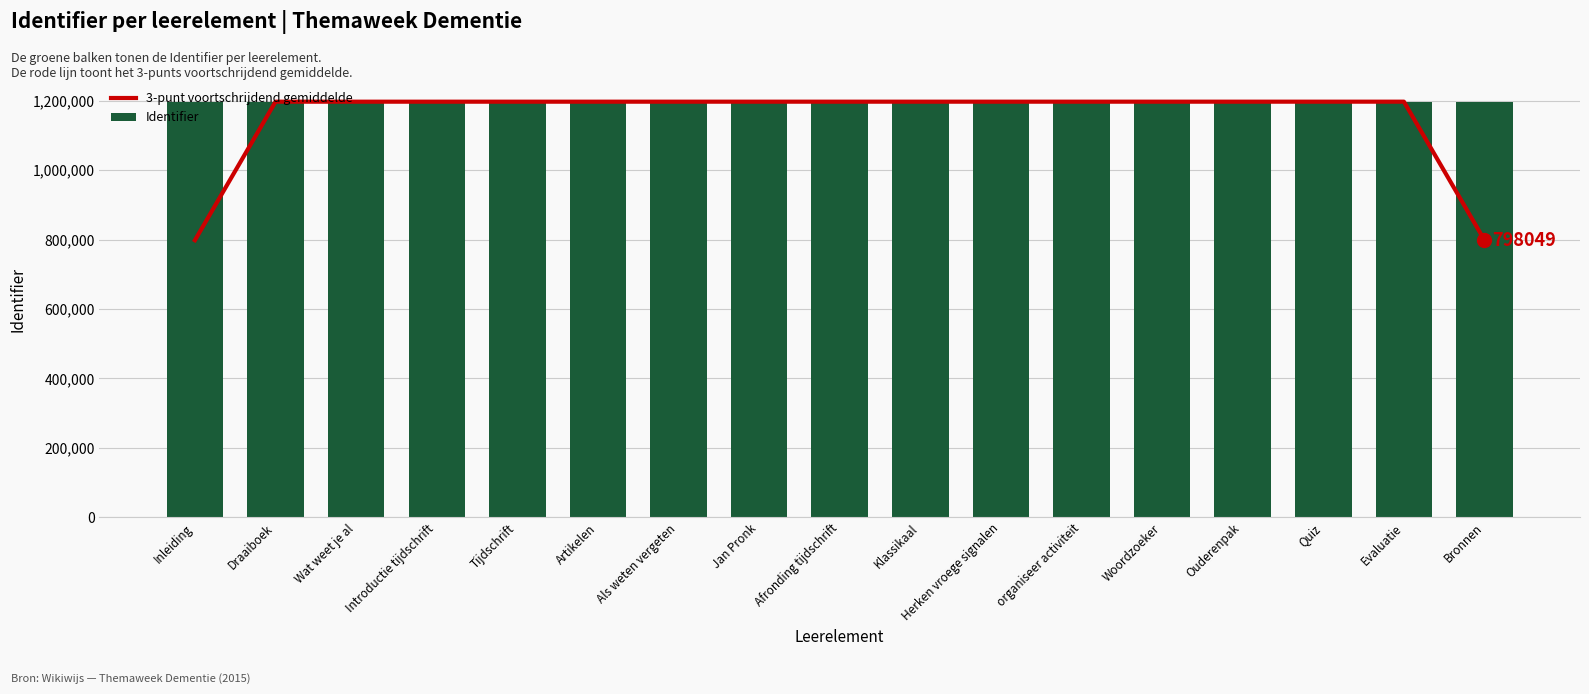

What is the label of the 6th bar from the right?

organiseer activiteit